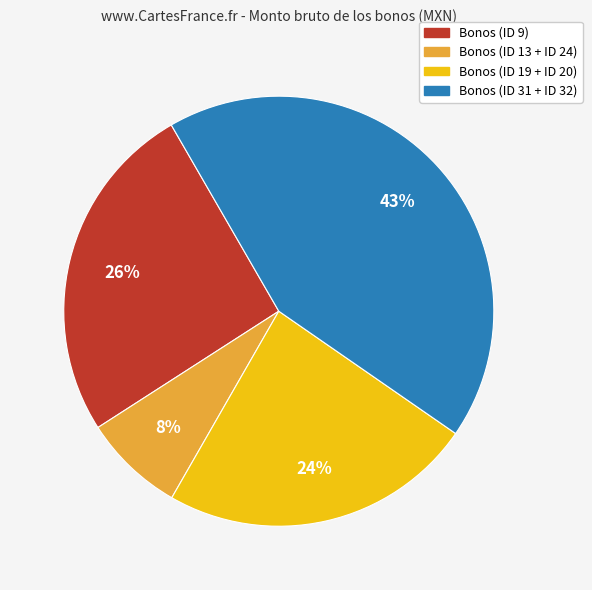

To the nearest percent, what is the average slice percentage?

25%